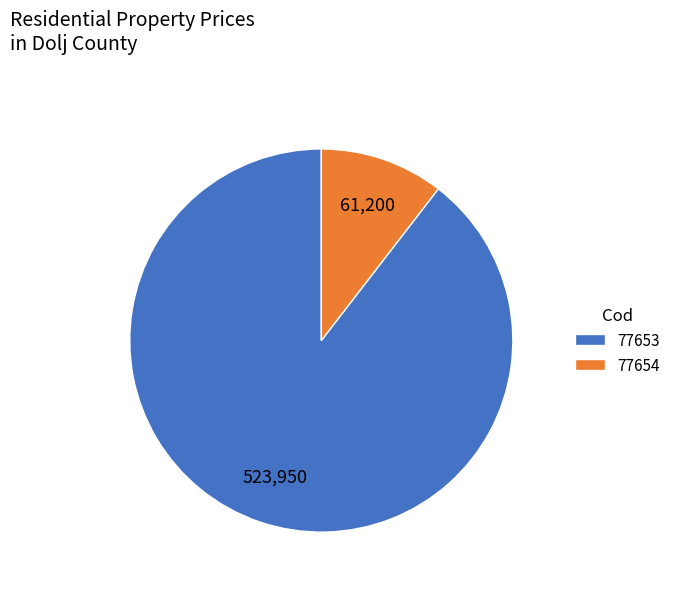

True or false: 77653 accounts for 99% of the total.

False